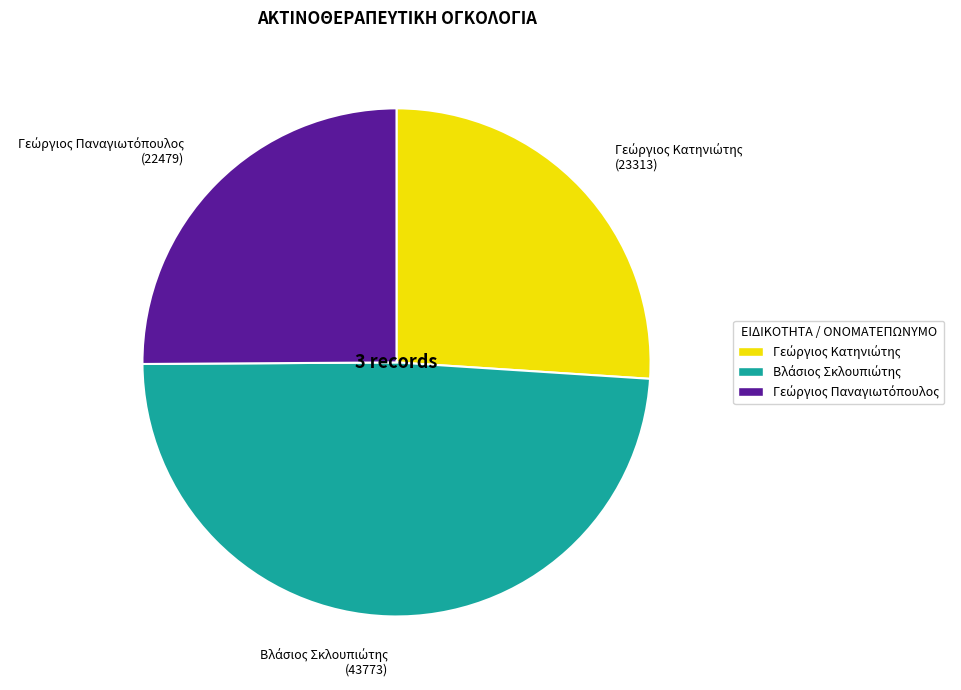

How many slices are in this pie chart?

3